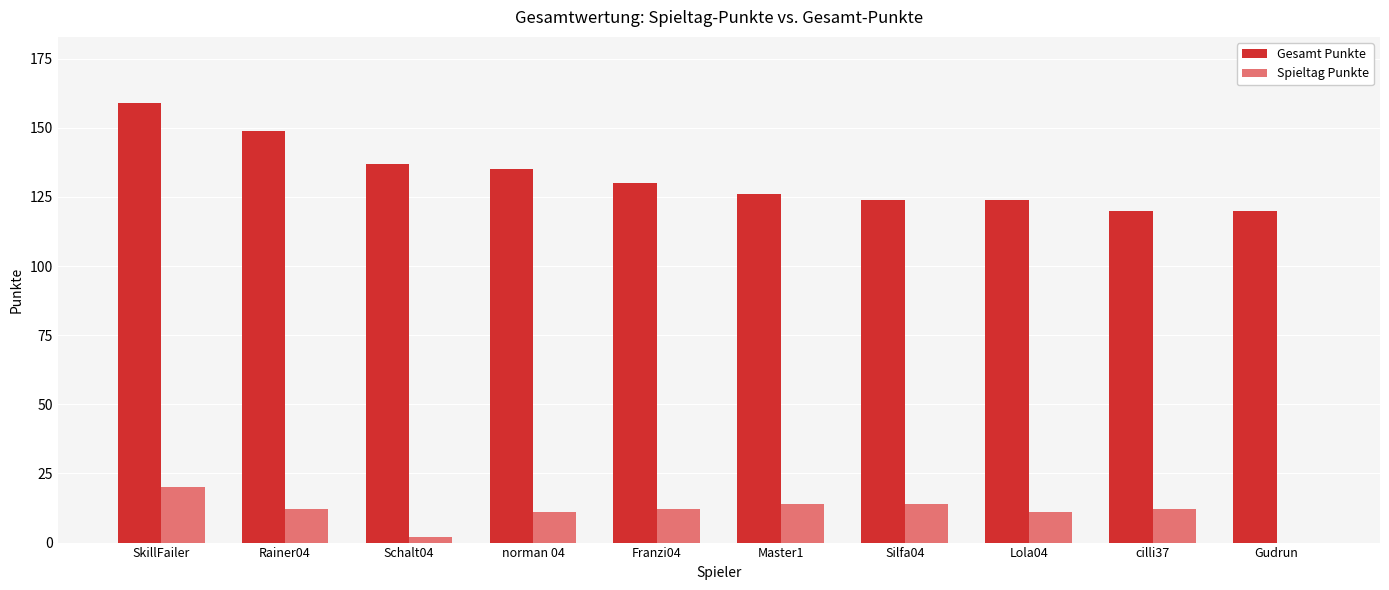

Where is Gesamt Punkte nearest to the value 139?

Schalt04